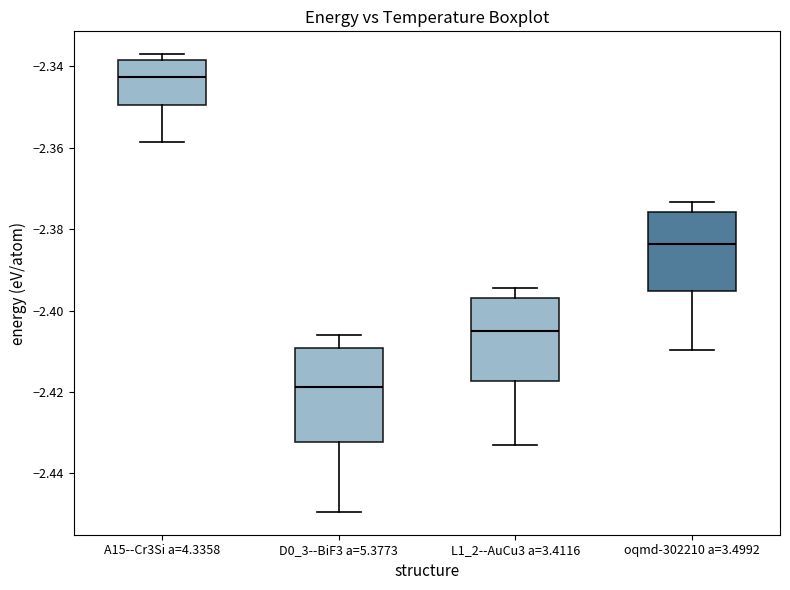

Where does the median line of the box for L1_2--AuCu3 a=3.4116 sit on the y-axis? The values are not printed on the chart, so give them approximately, as read against the axis.

-2.406